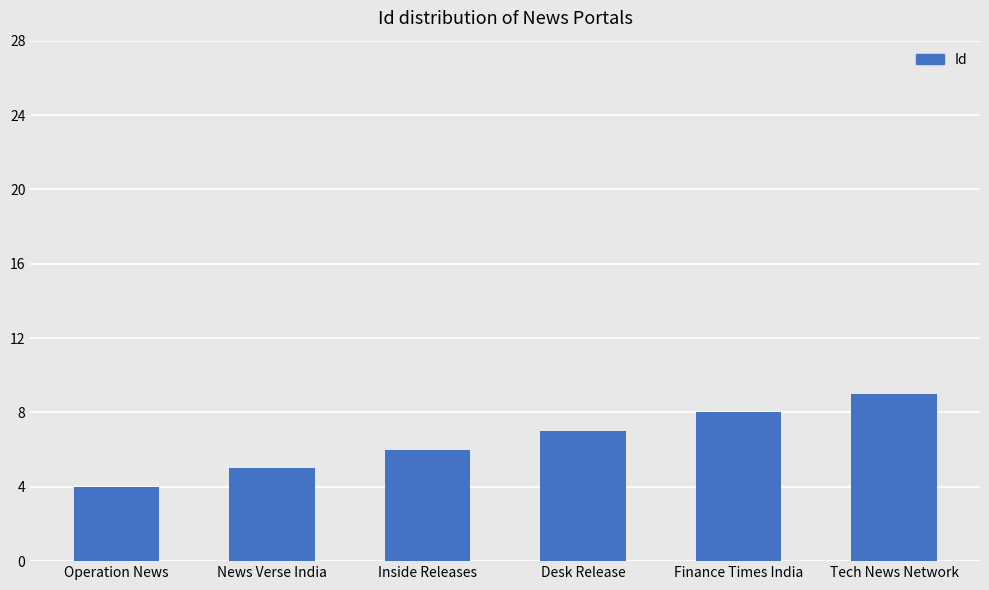

What is the greatest value displayed?

9